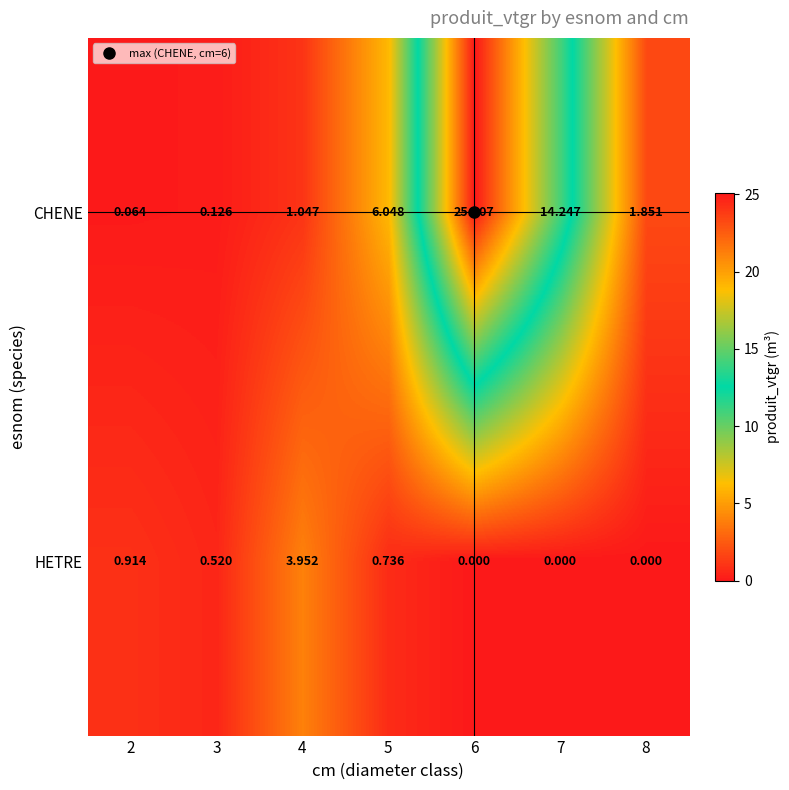

Which series has the widest spread of values?

CHENE